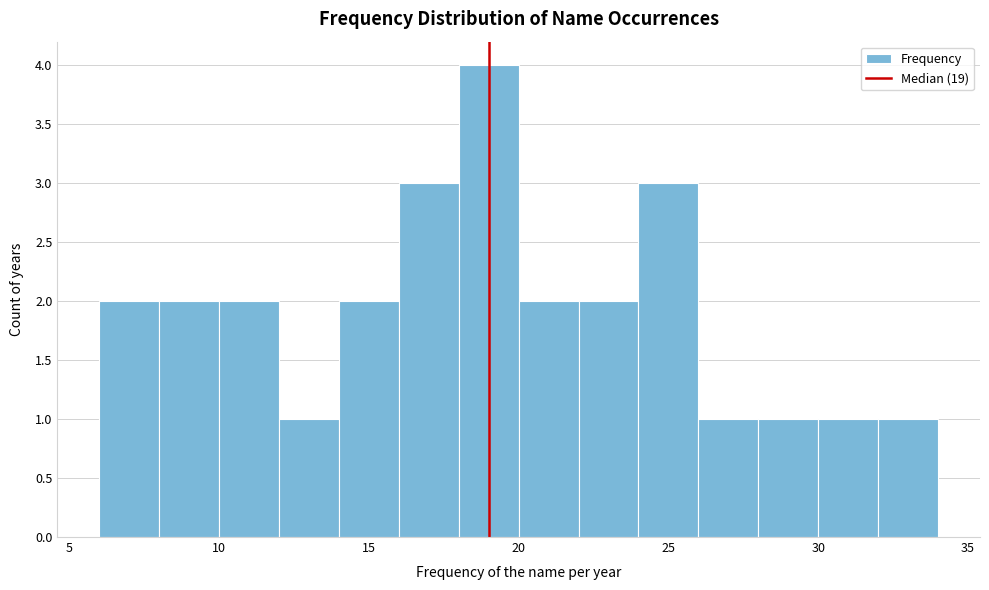

Over which range of the x-axis is the bar tallest?

18 to 20